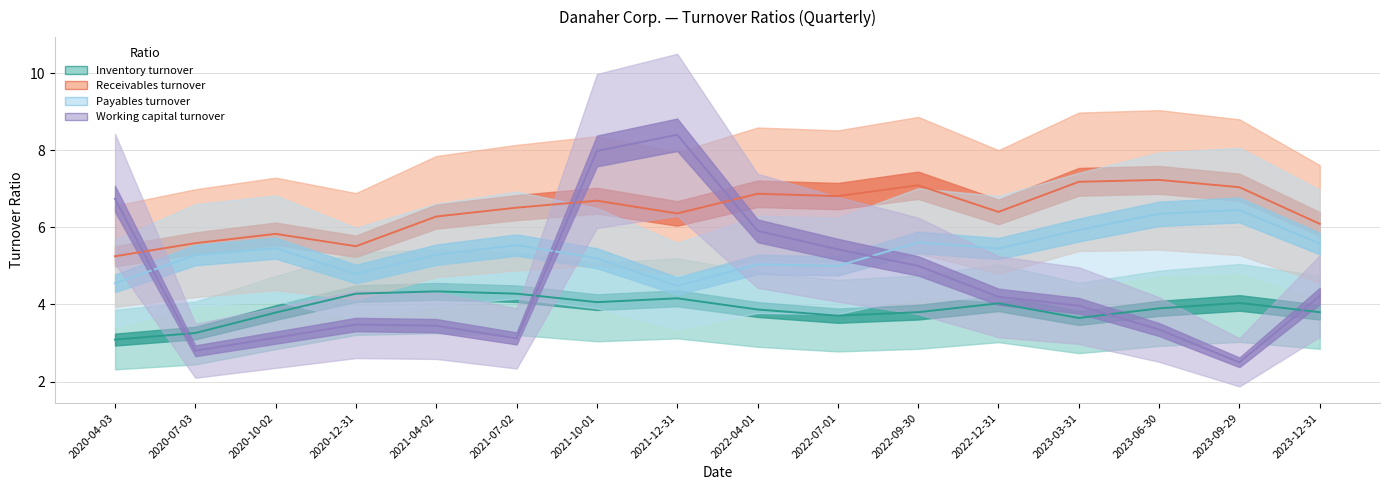

What is the smallest value displayed?

2.5